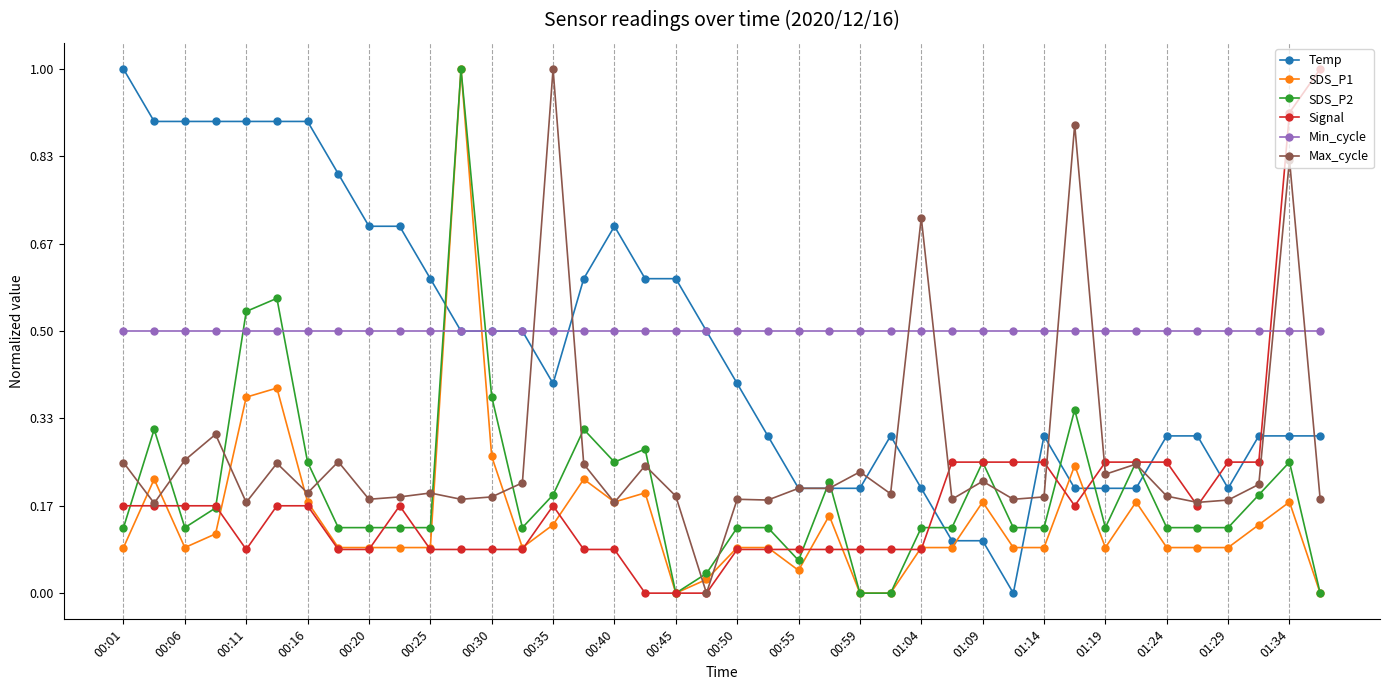

True or false: Temp and Signal cross at least once.

True